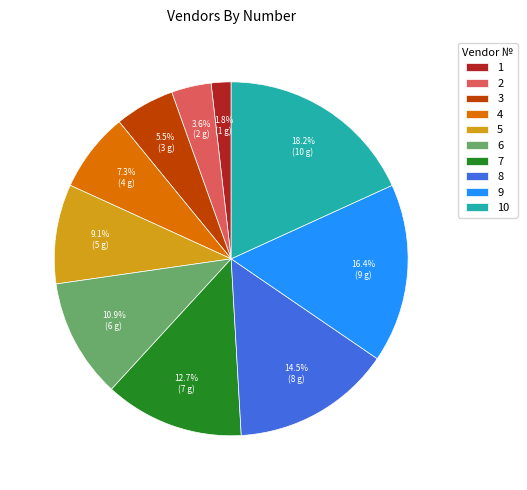

Approximately how many times larger is the value at 9 compared to 8?

1.1